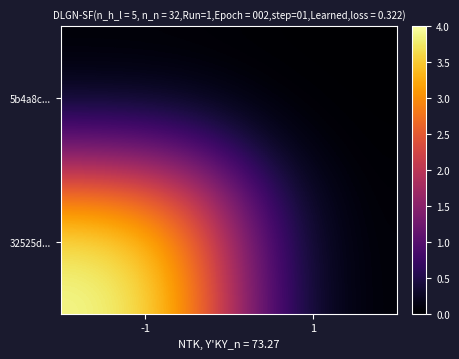

How many categories are shown in the chart?

2